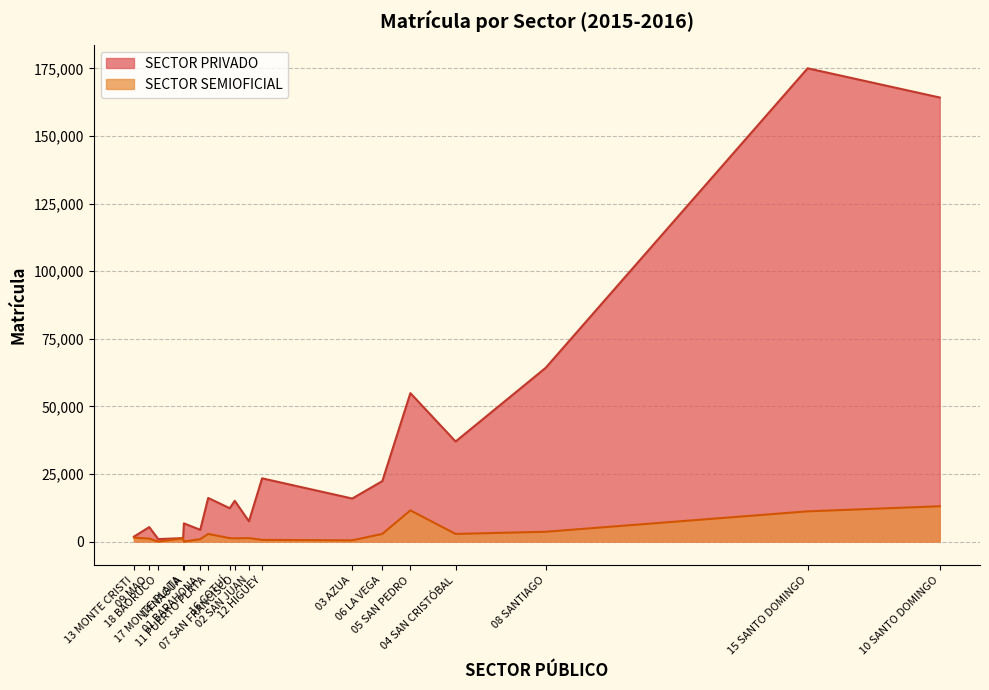

At which category is the sum across all series the highest?

15 SANTO DOMINGO